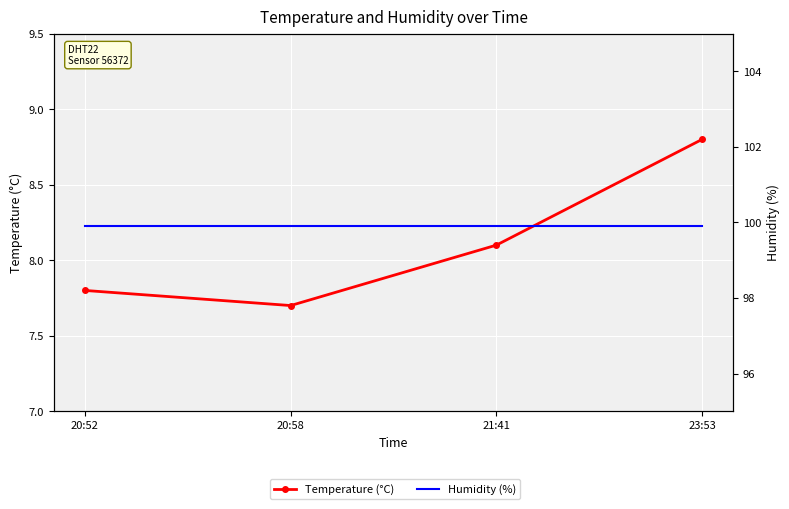

Which series has the largest total across all categories?

Humidity (%)